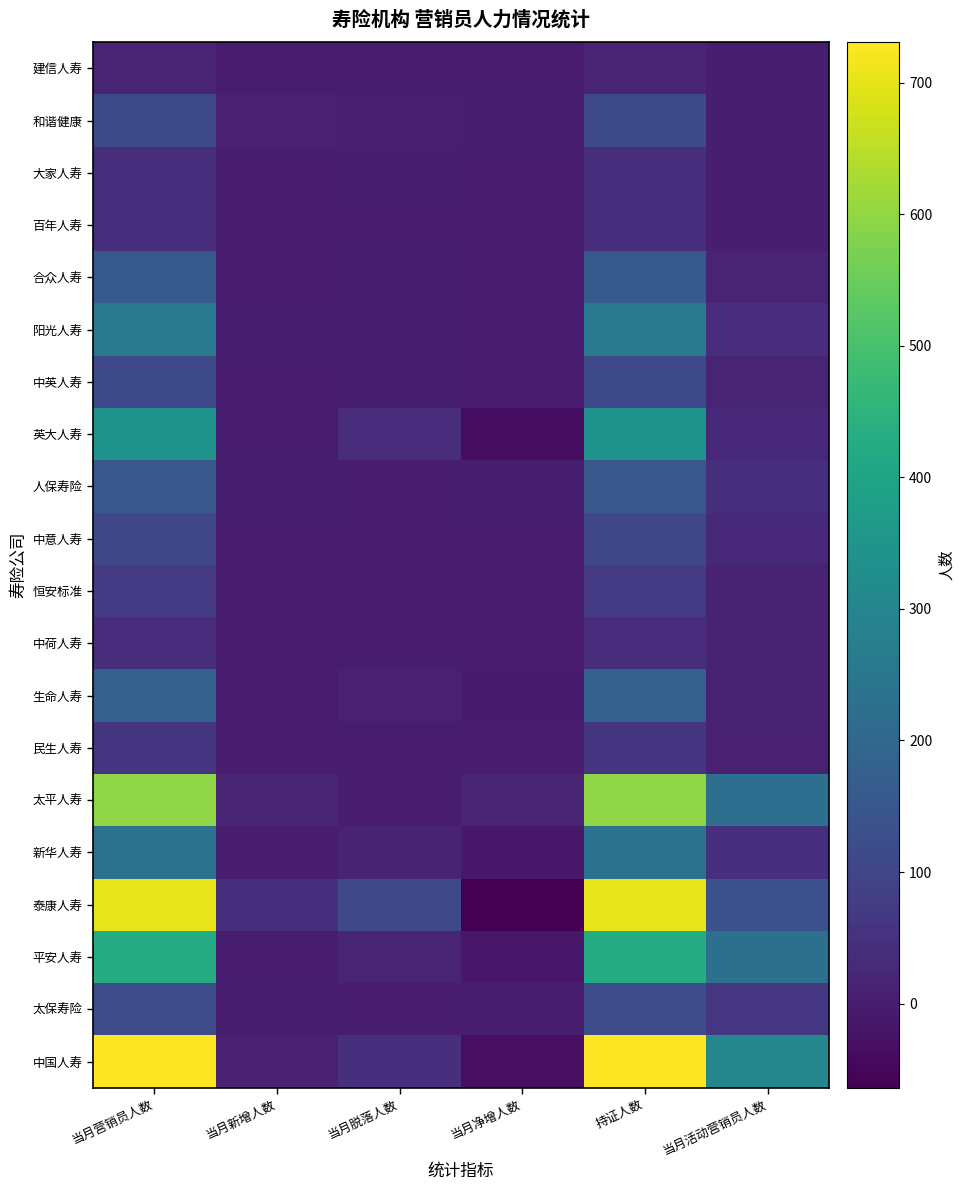

What is the spread (max minus min) of values at 当月脱落人数?

108